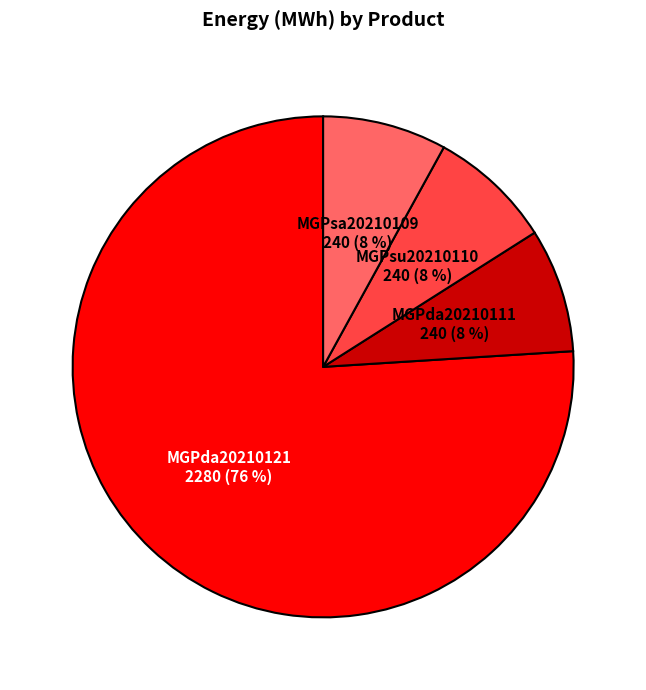

Is there any slice that represents more than half of the pie?

Yes